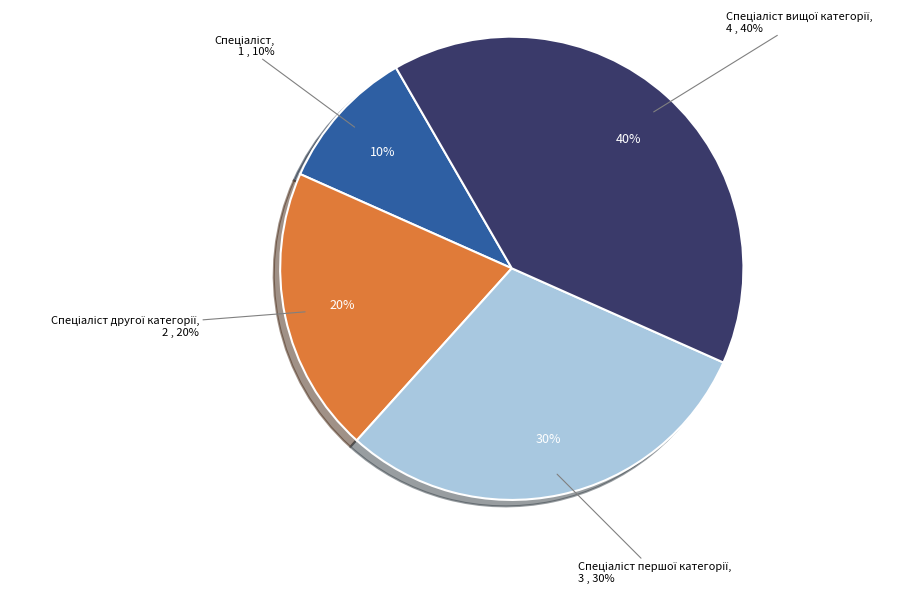

The Спеціаліст вищої категорії slice represents 28% of the pie. True or false?

False